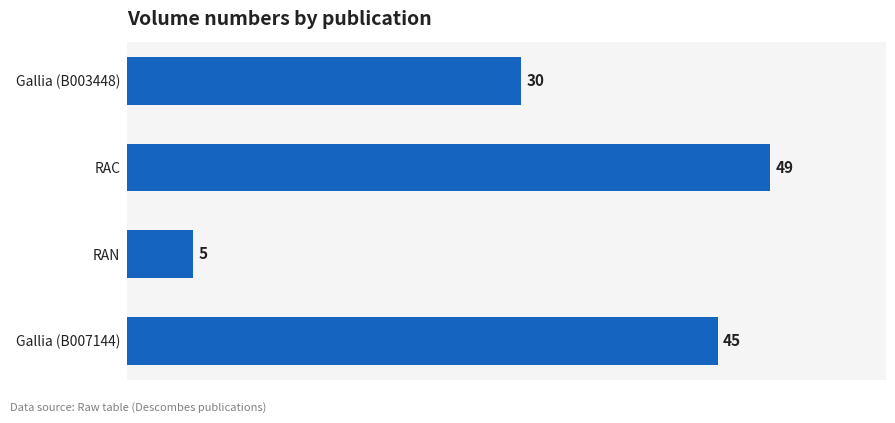

What is the average value?

32